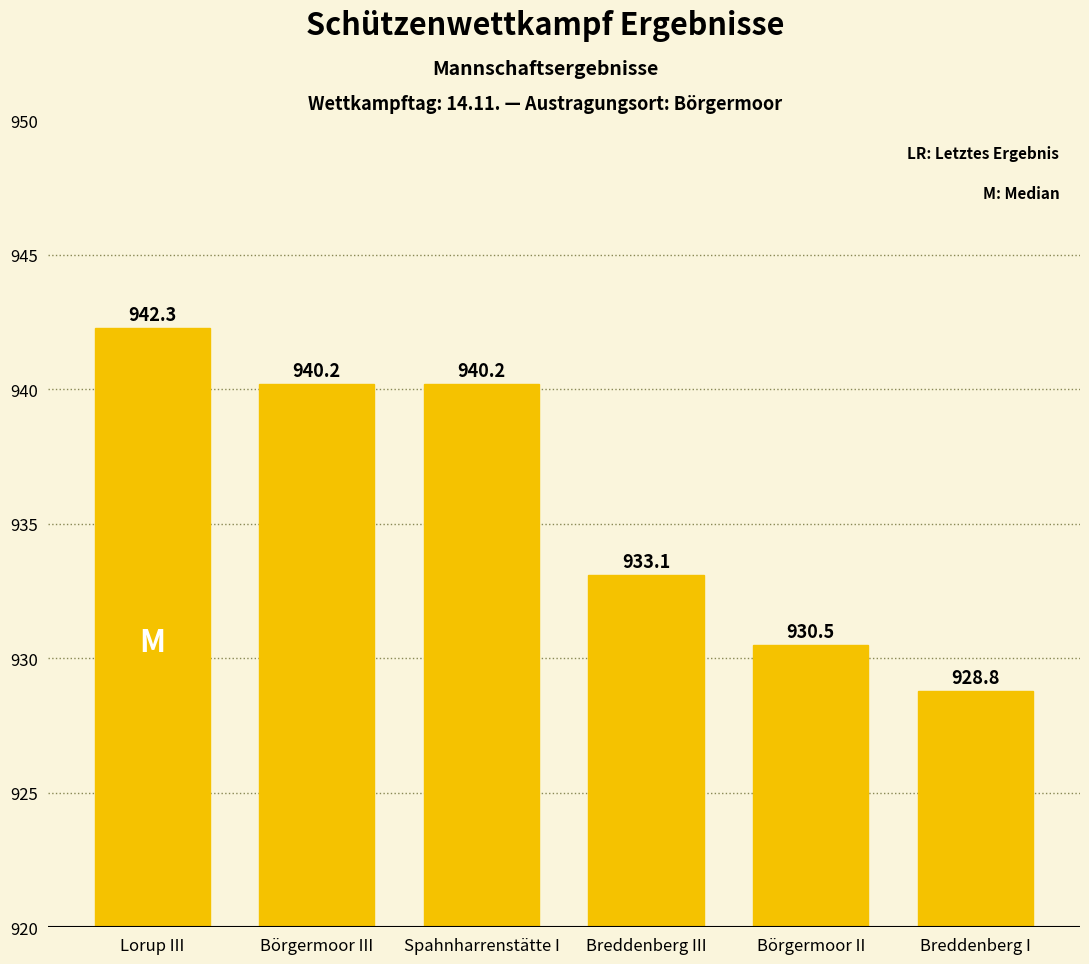

What is the smallest value displayed?

928.8